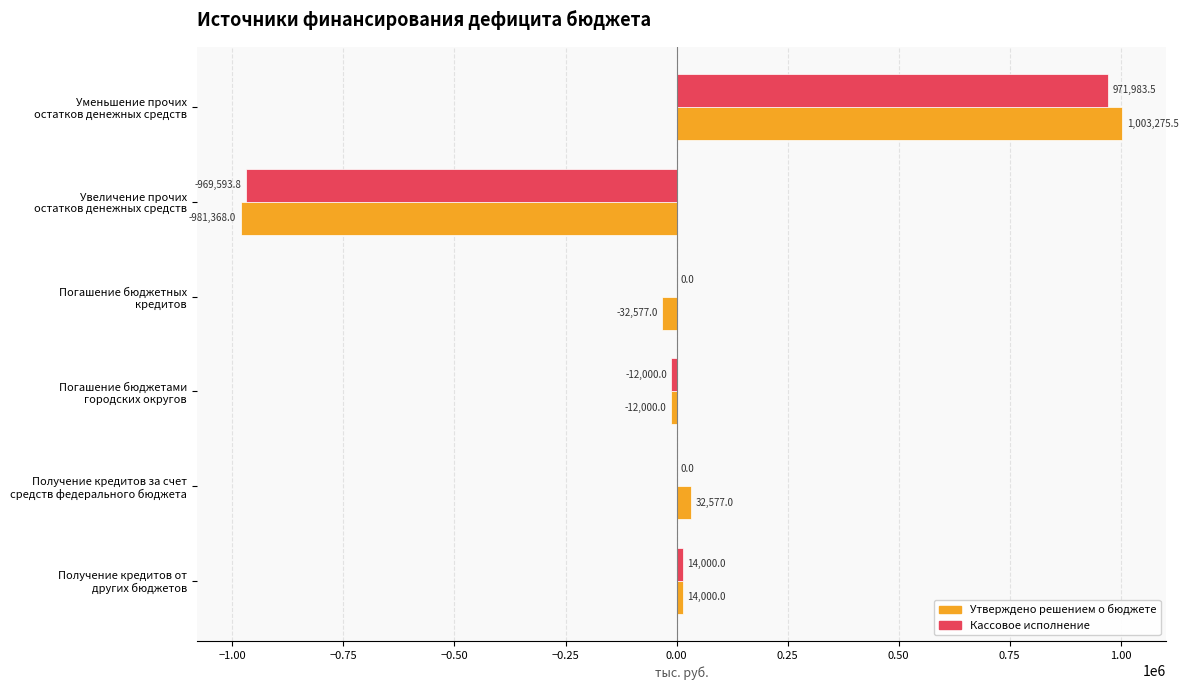

What is the highest value of the Кассовое исполнение series?

971983.5